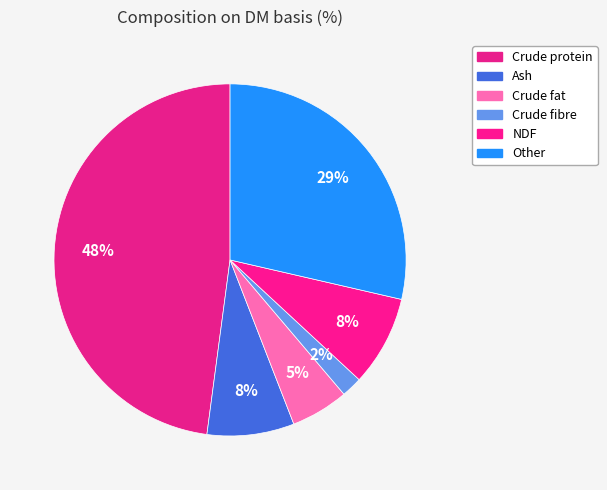

Is there any slice that represents more than half of the pie?

No